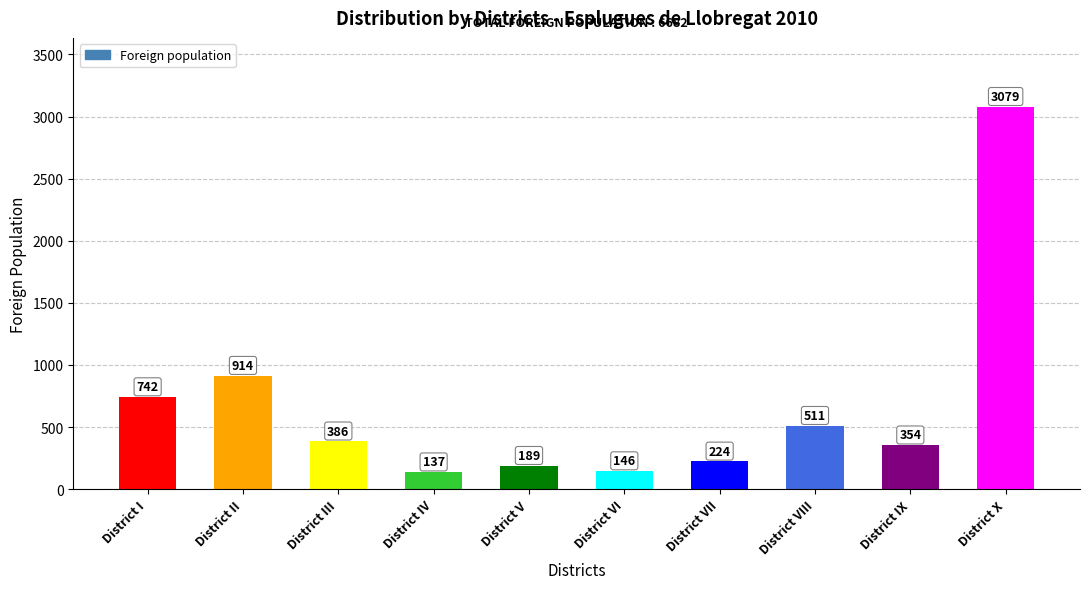

Reading right to left, transcribe all the data shown in this chart.

3079	354	511	224	146	189	137	386	914	742